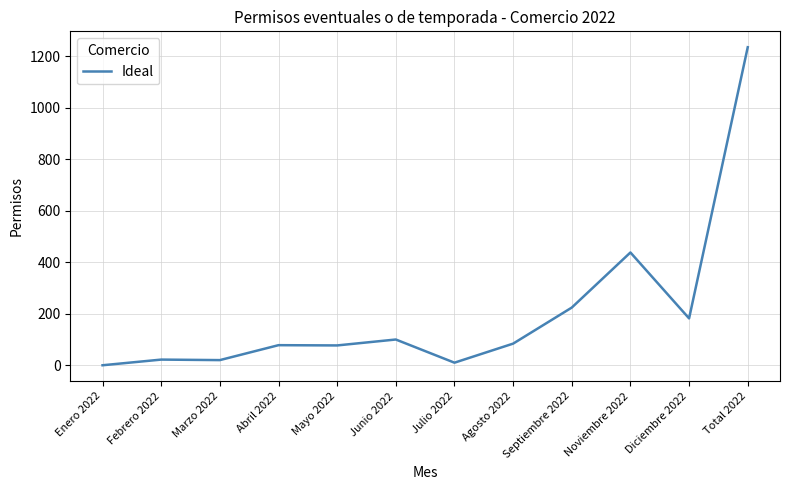

The chart shows a value of 78 at Abril 2022. True or false?

True